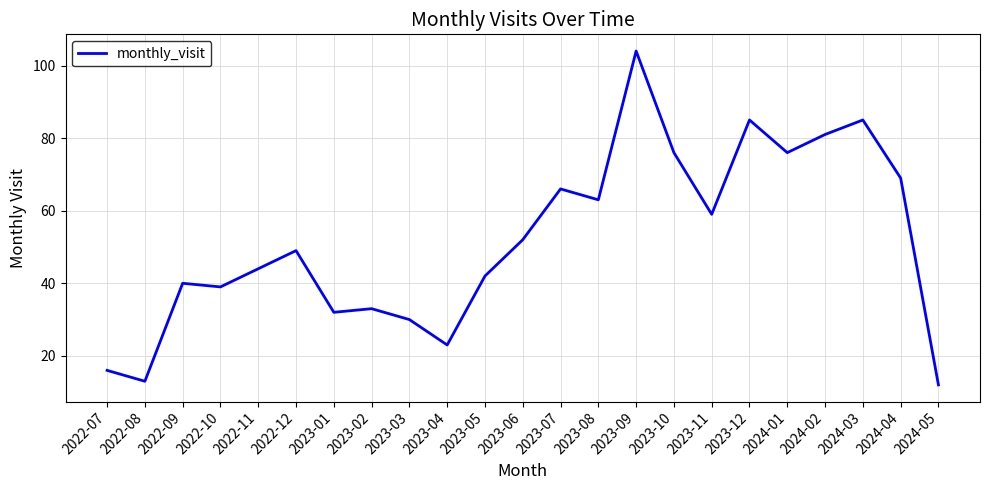

Read the value at 2023-12, to the nearest 5.

85